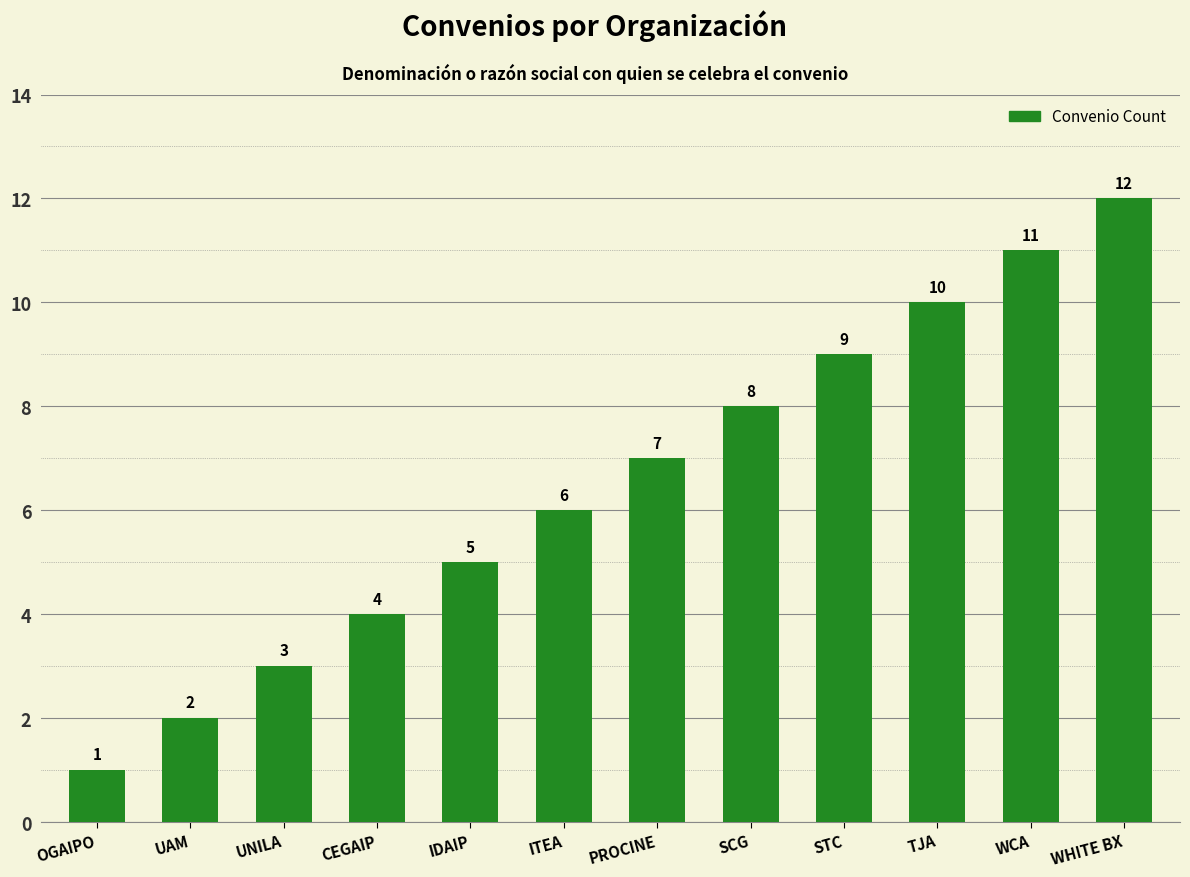

Rank the categories by value from highest to lowest.

WHITE BX, WCA, TJA, STC, SCG, PROCINE, ITEA, IDAIP, CEGAIP, UNILA, UAM, OGAIPO